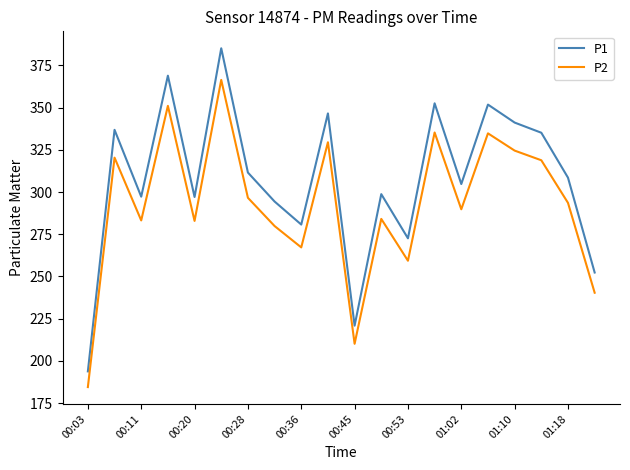

True or false: P1 and P2 intersect in this chart.

False